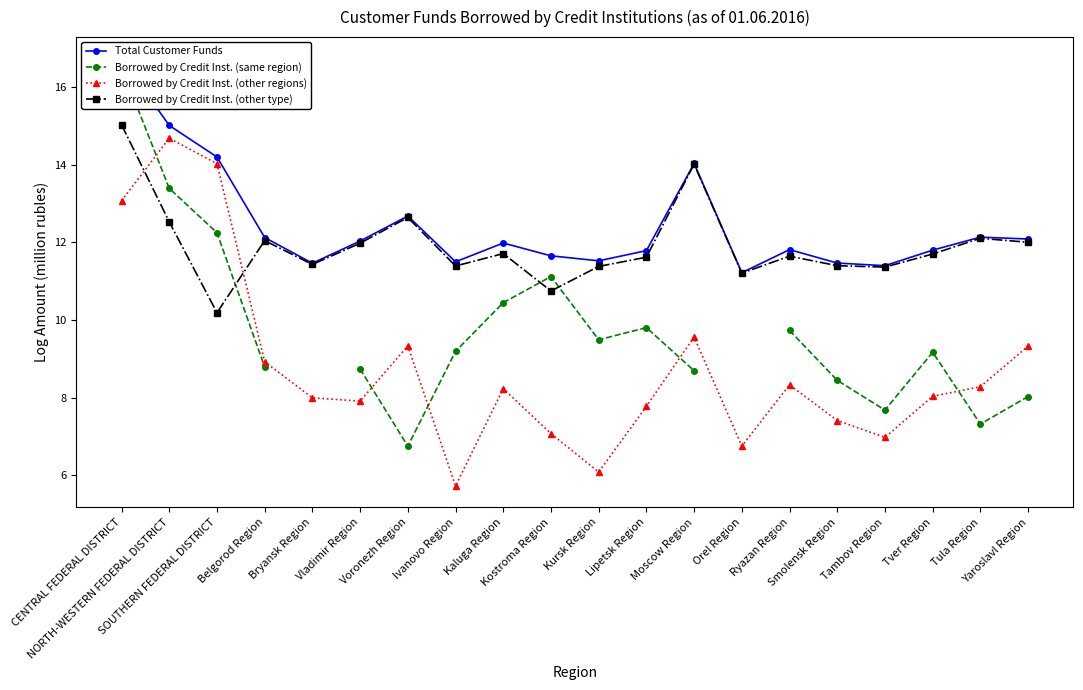

What is the minimum value shown in the chart?

5.7